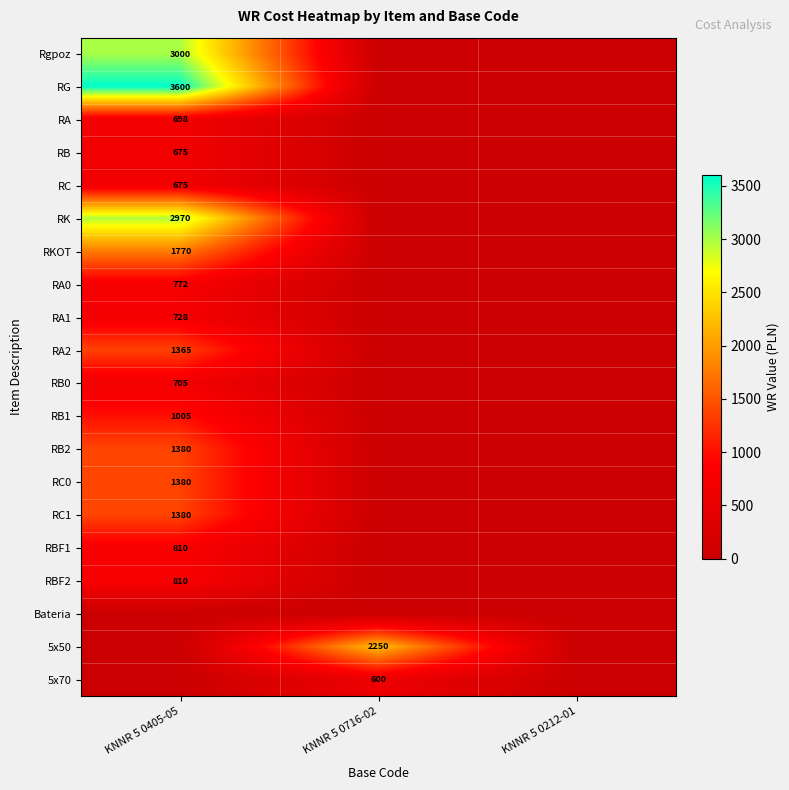

At how many categories does at least one series exceed 3240?

1